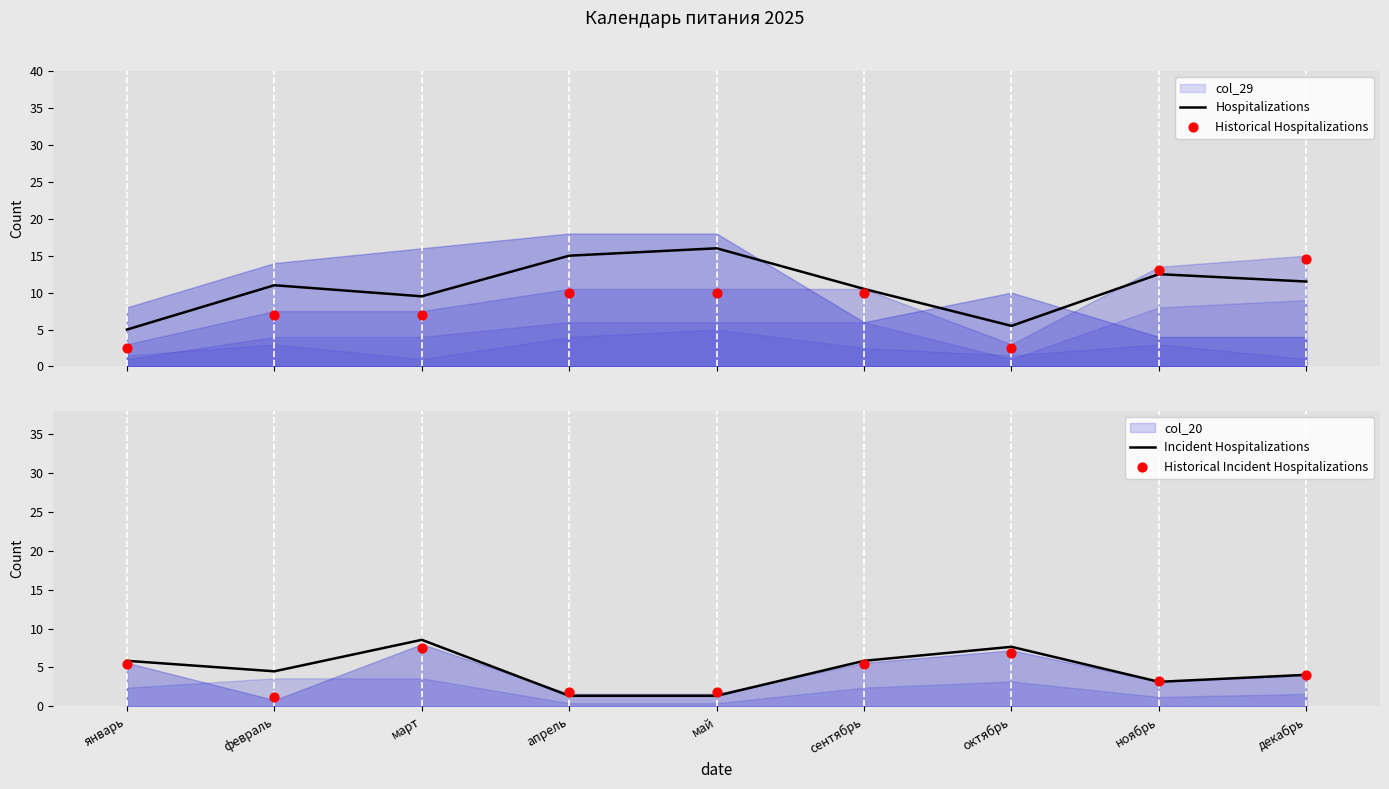

Is it true that Incident Hospitalizations equals 4.0 at декабрь?

True